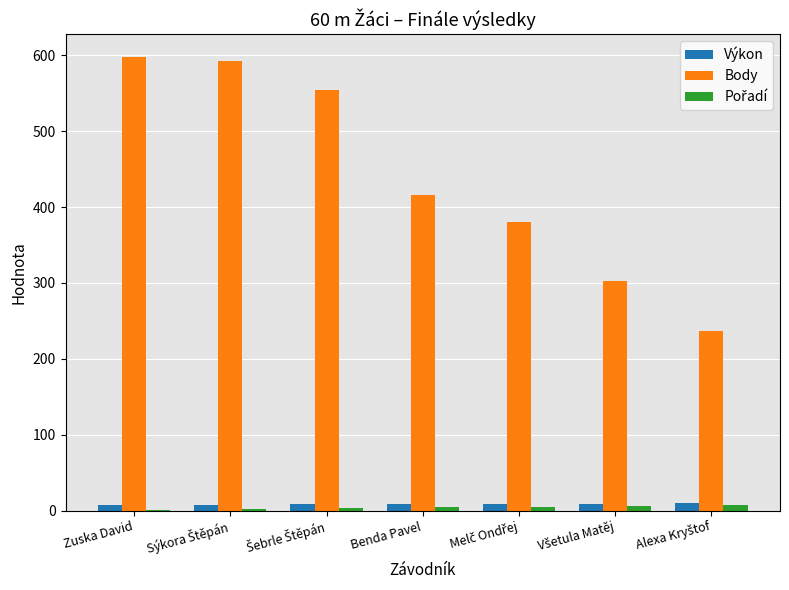

What is the sum of all Výkon values?

59.3